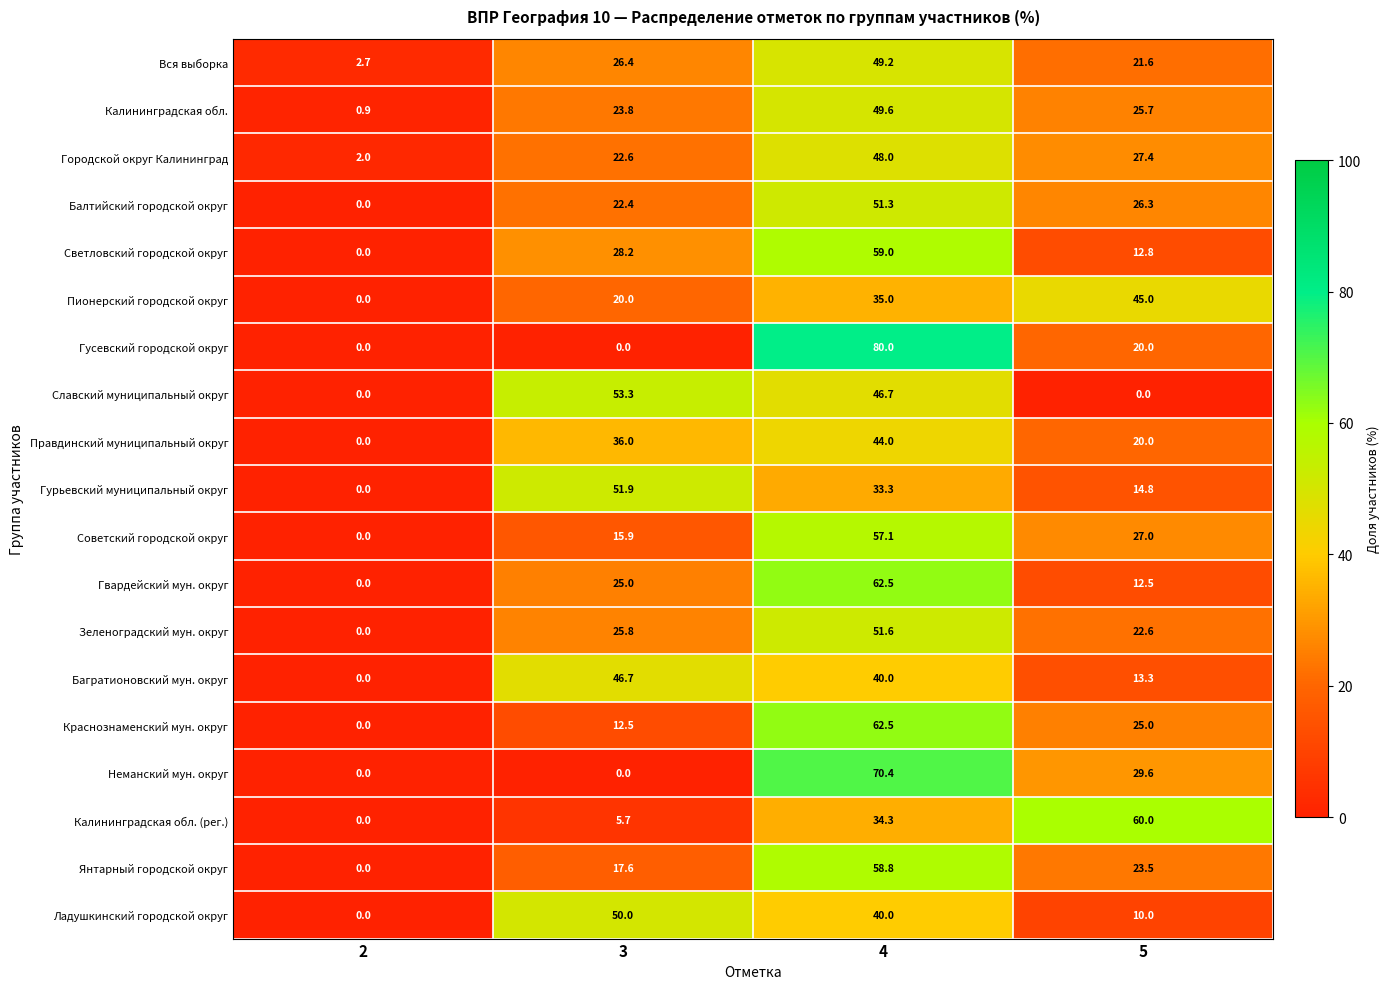

What is the greatest value displayed?

80.0